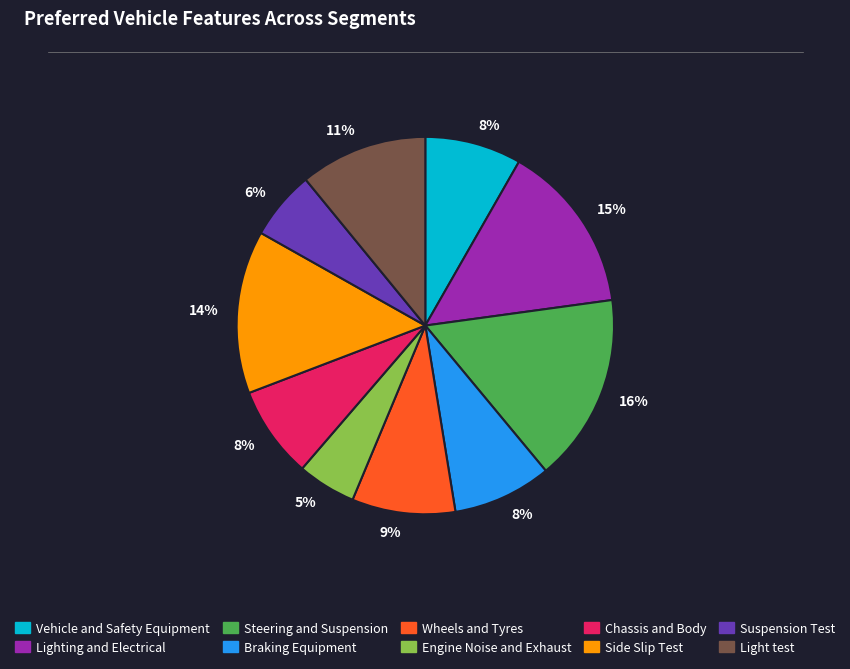

Which slice is the largest?

Steering and Suspension